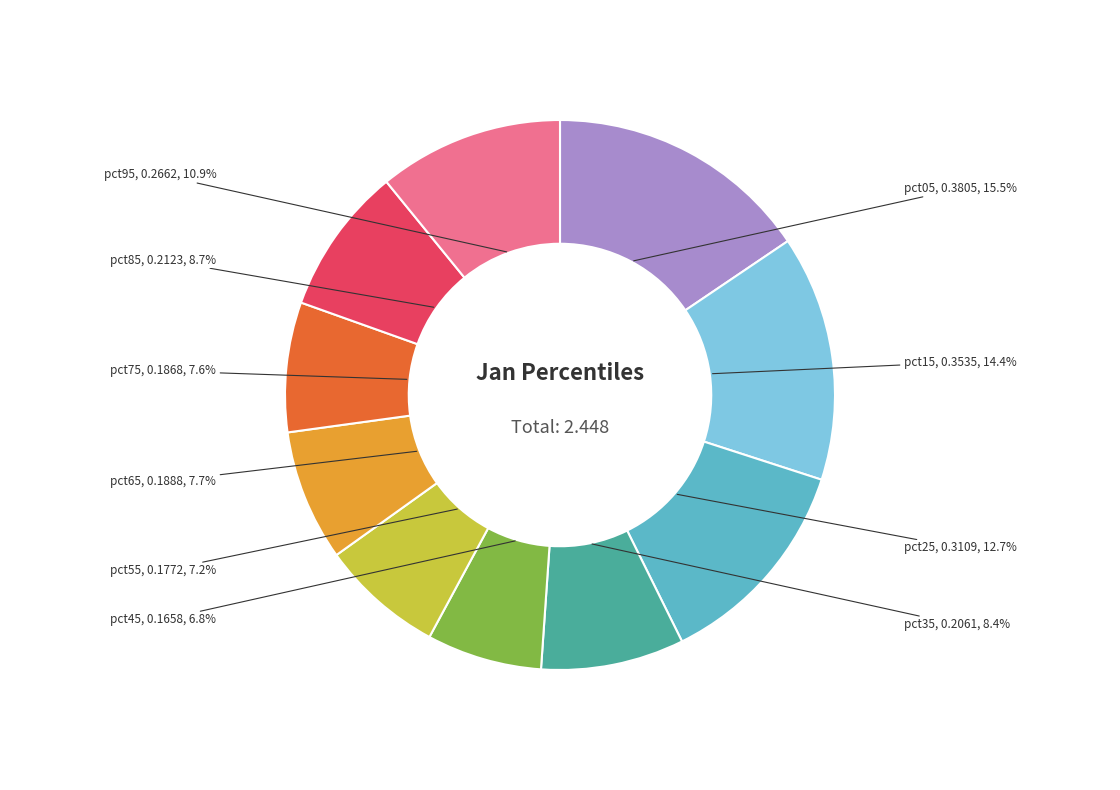

Is it true that pct15 is 24% of the pie?

False